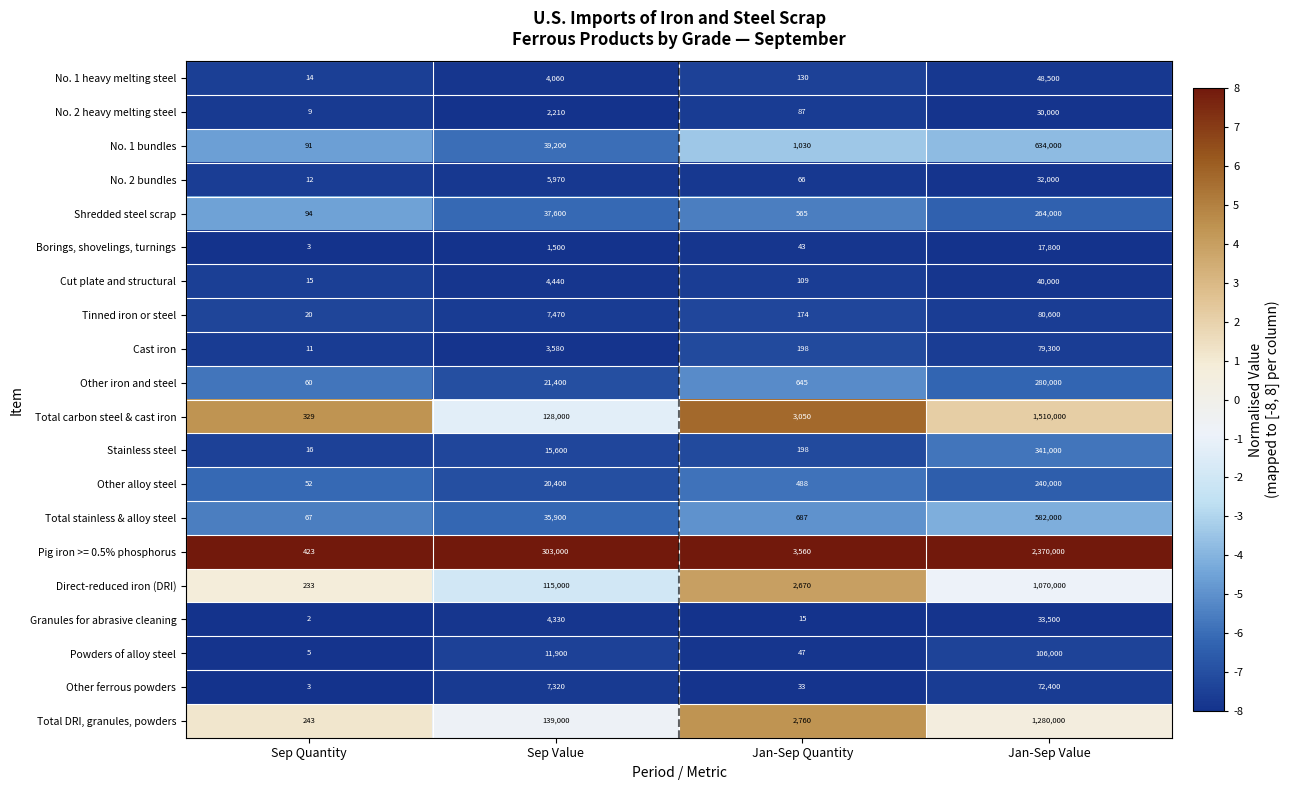

Rank the series at Jan-Sep Value from lowest to highest value.

Borings, shovelings, turnings, No. 2 heavy melting steel, No. 2 bundles, Granules for abrasive cleaning, Cut plate and structural, No. 1 heavy melting steel, Other ferrous powders, Cast iron, Tinned iron or steel, Powders of alloy steel, Other alloy steel, Shredded steel scrap, Other iron and steel, Stainless steel, Total stainless & alloy steel, No. 1 bundles, Direct-reduced iron (DRI), Total DRI, granules, powders, Total carbon steel & cast iron, Pig iron >= 0.5% phosphorus